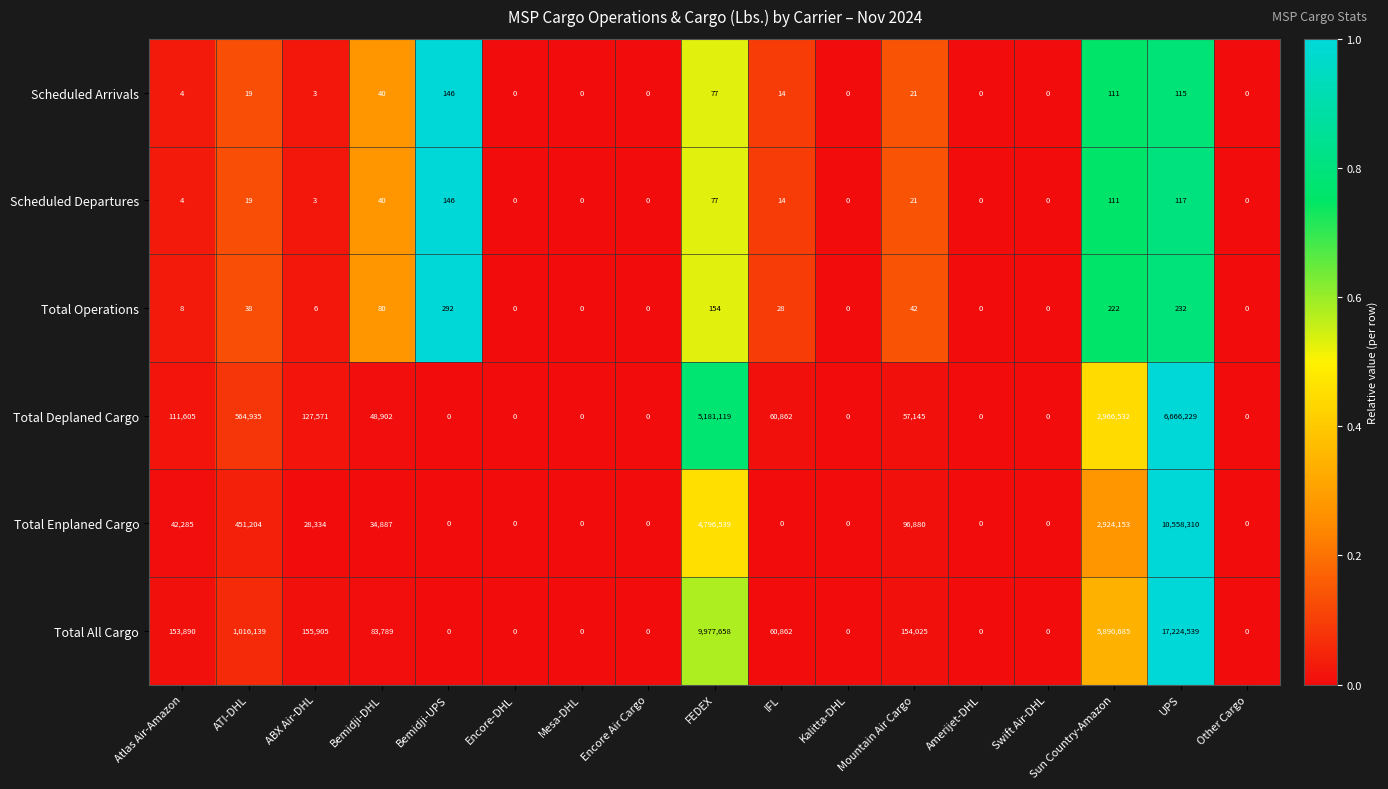

Which series has the largest range (max minus min)?

Total All Cargo